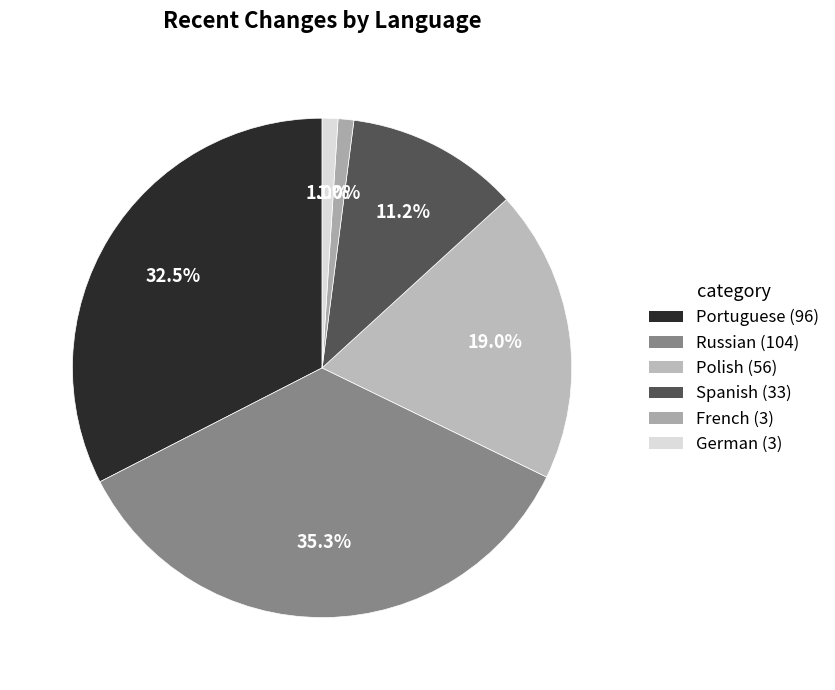

How many segments does this pie chart have?

6